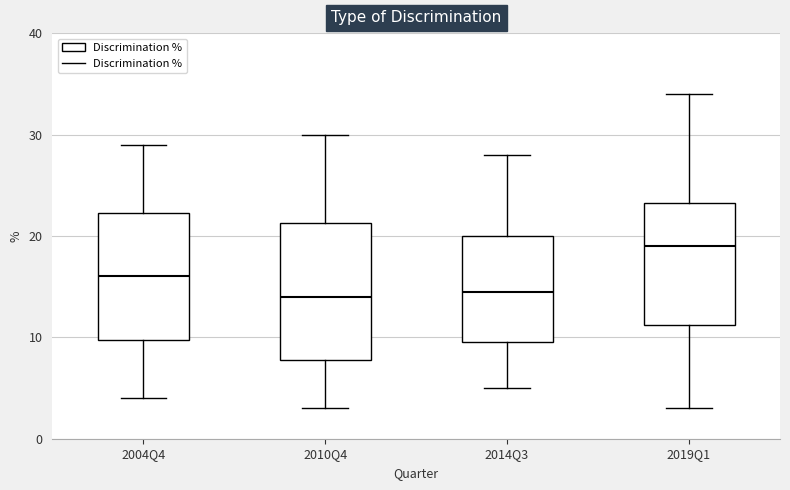

Which box has the highest median line?

2019Q1